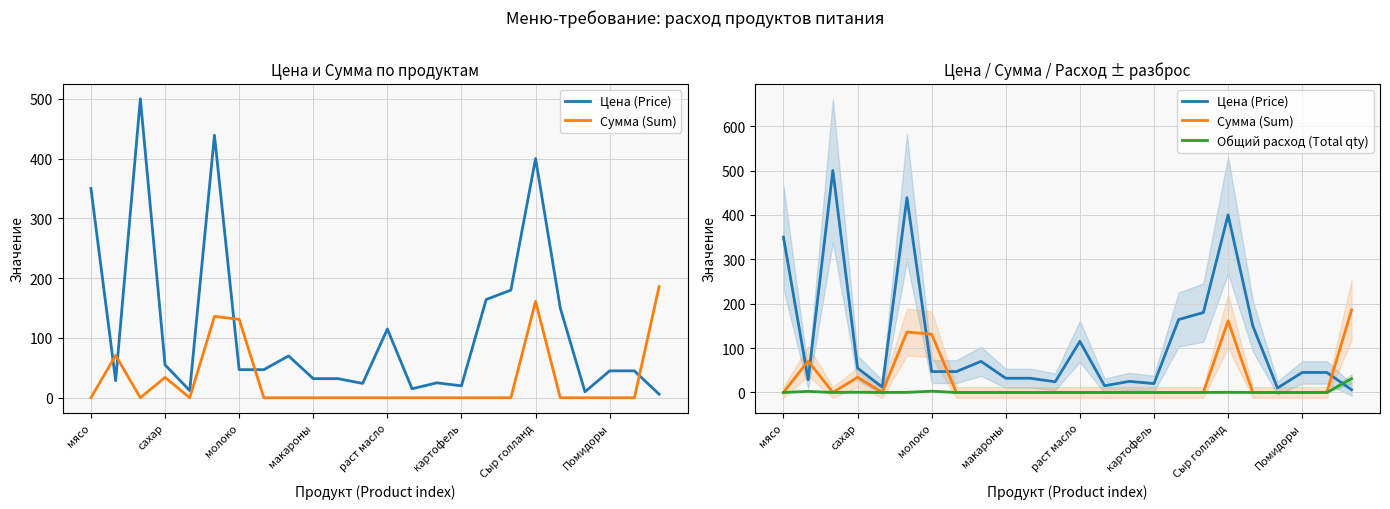

Rank the series by their maximum value, from lowest to highest.

Общий расход (Total qty), Сумма (Sum), Цена (Price)